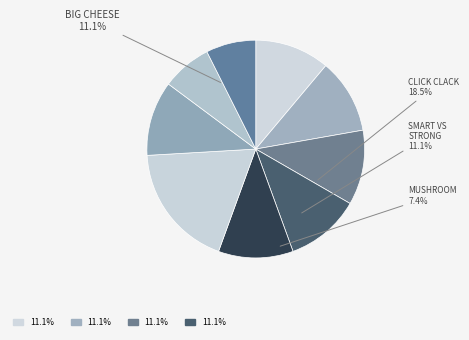

How many segments does this pie chart have?

9